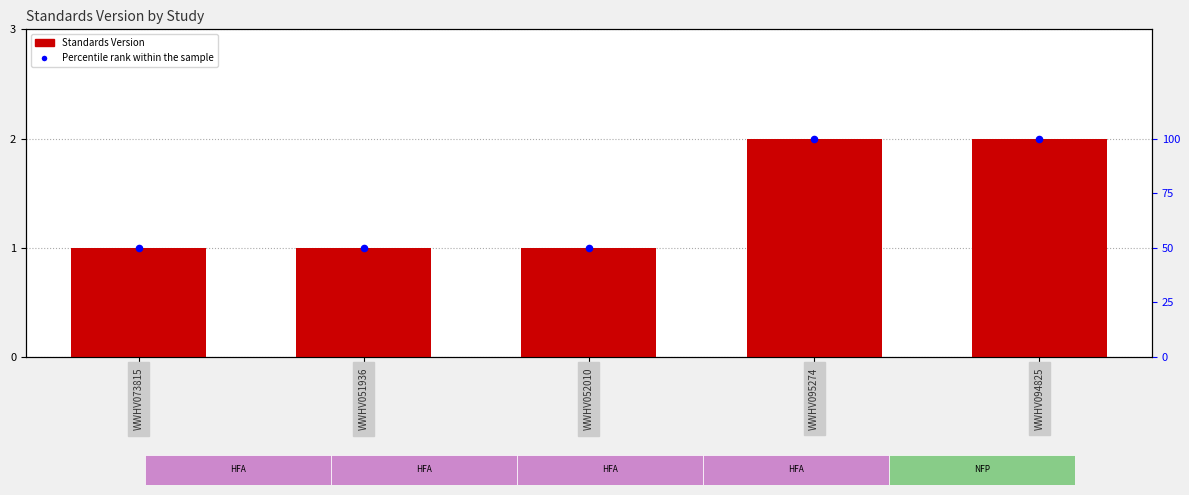

Which series reaches the maximum Y coordinate?

Percentile rank within the sample